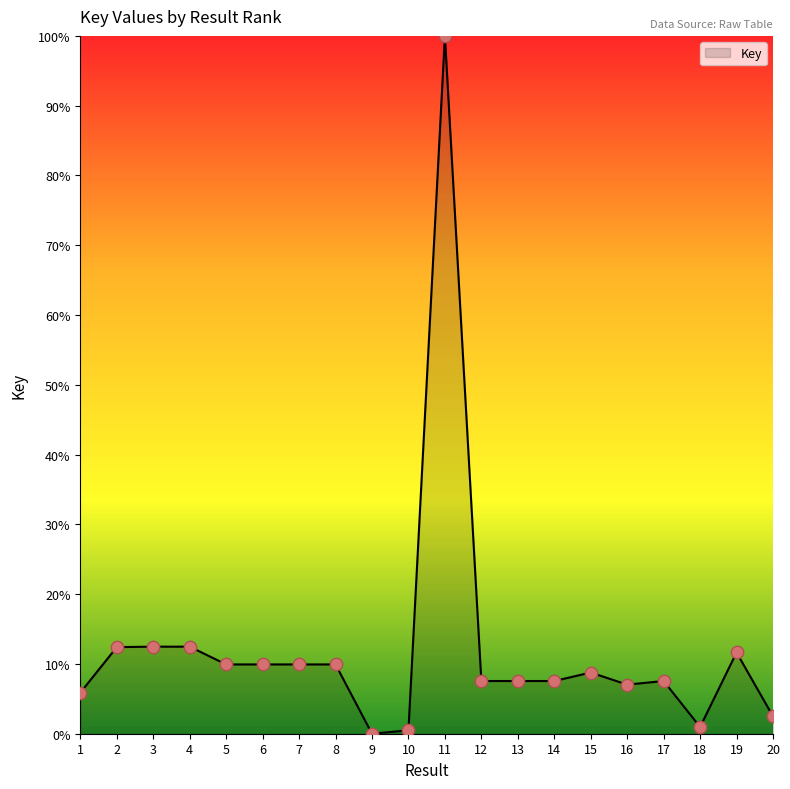

What is the ratio of the value at 18 to the value at 13?

0.1